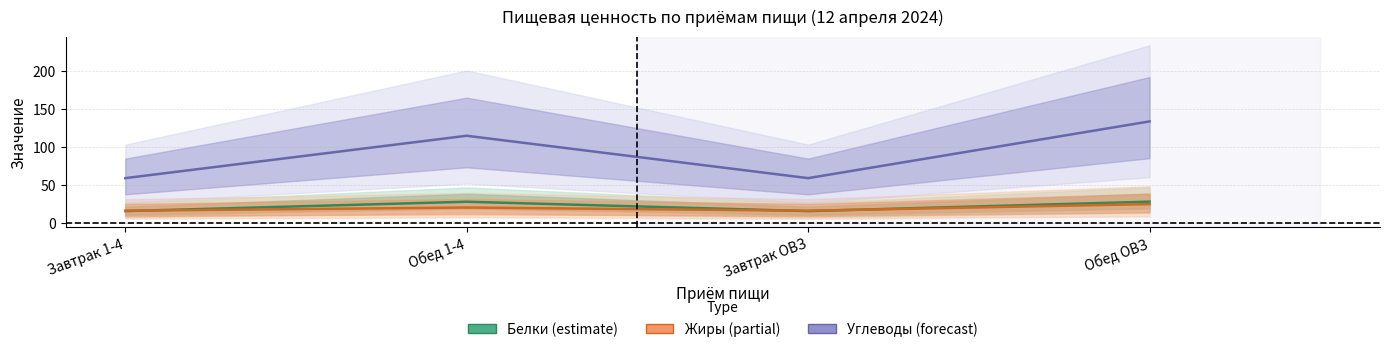

How many lines are shown in the chart?

3